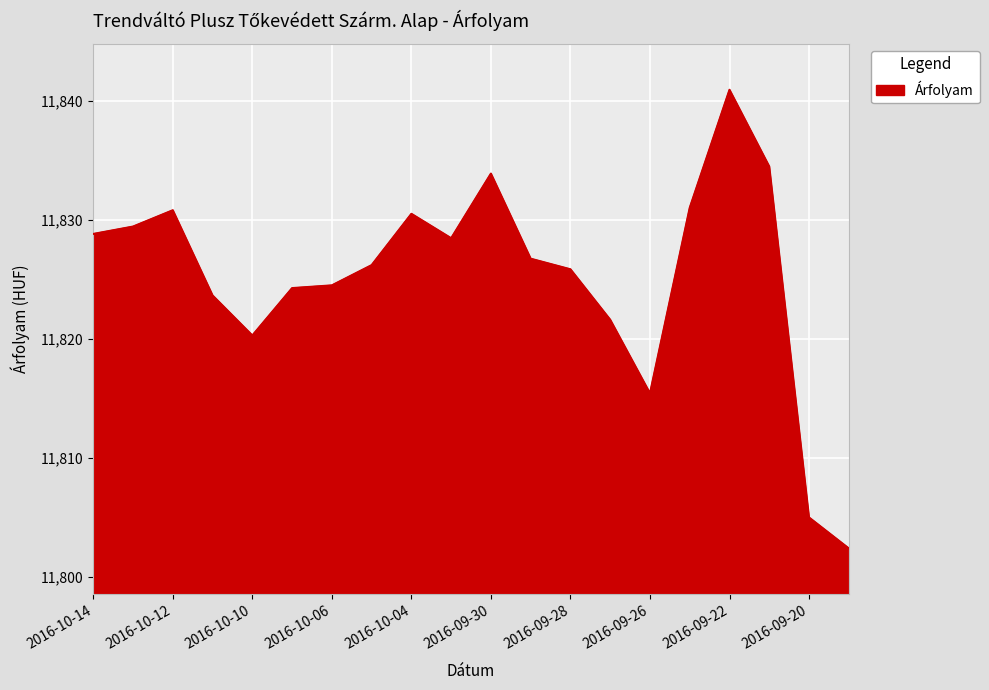

What is the difference between the maximum and minimum values?

38.5